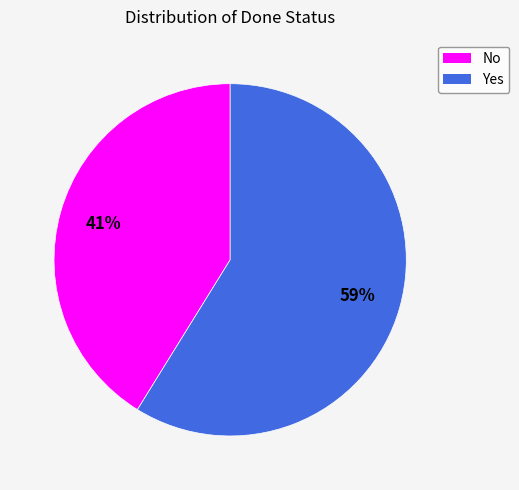

To the nearest percent, what portion does Yes represent?

59%